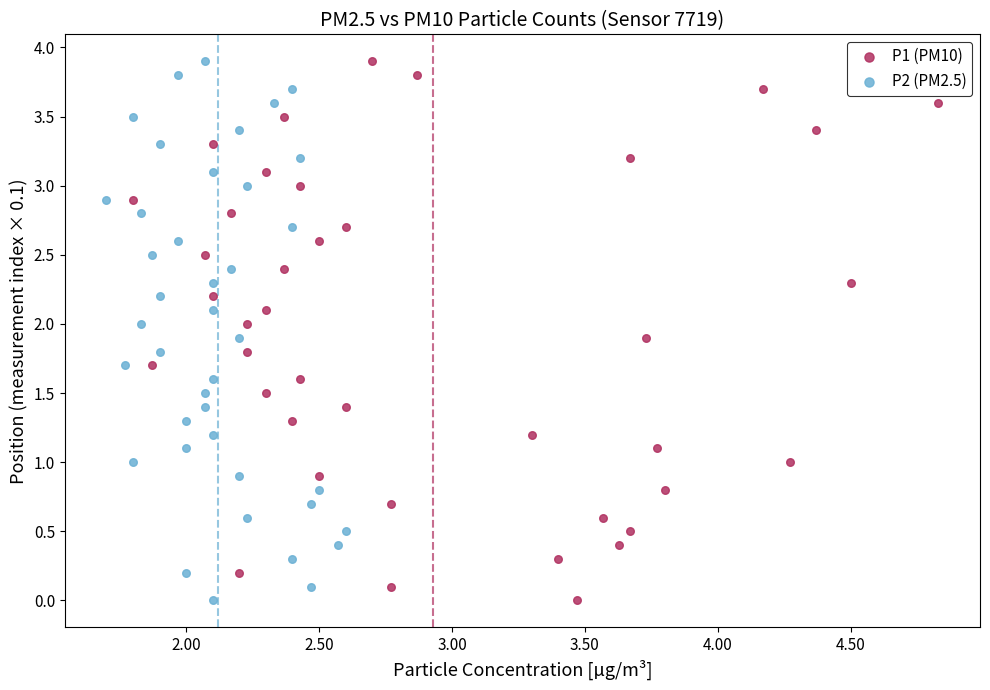

What are all the series names shown in the legend?

P1 (PM10), P2 (PM2.5)